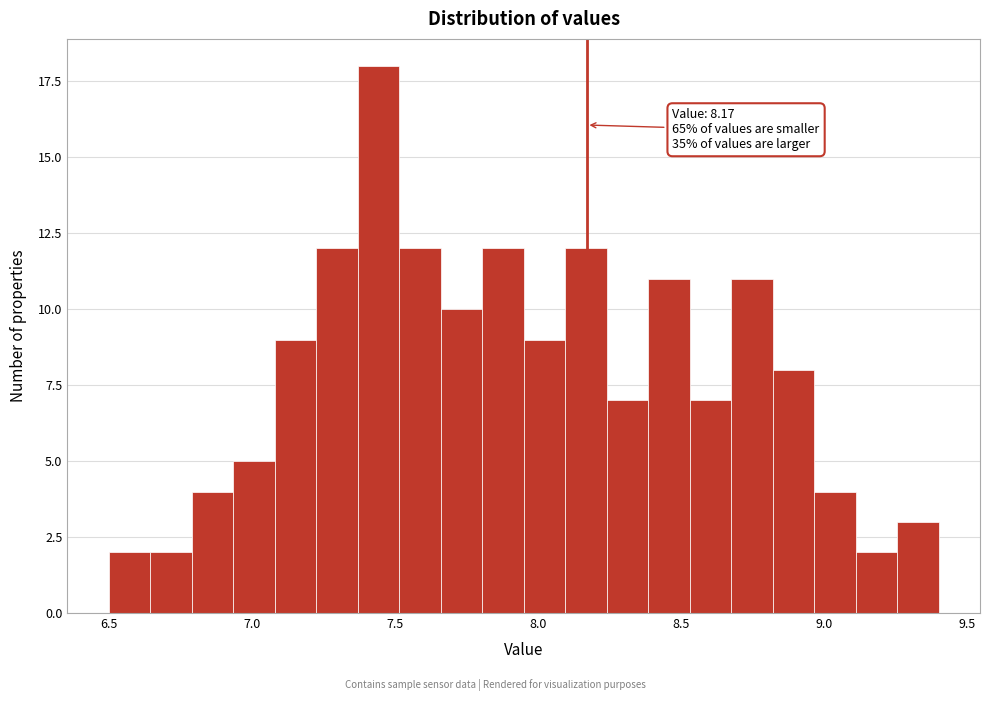

Around what value on the x-axis is the tallest bar? Give the approximate position of its centre, as read against the axis.

7.45